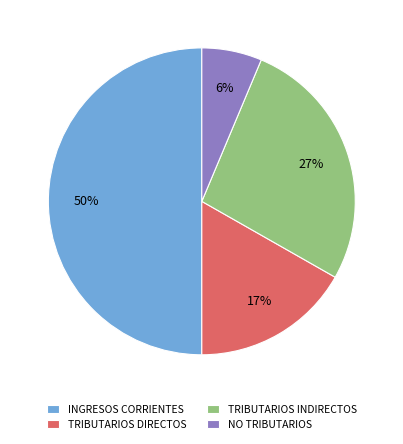

Is it true that NO TRIBUTARIOS is 12% of the pie?

False